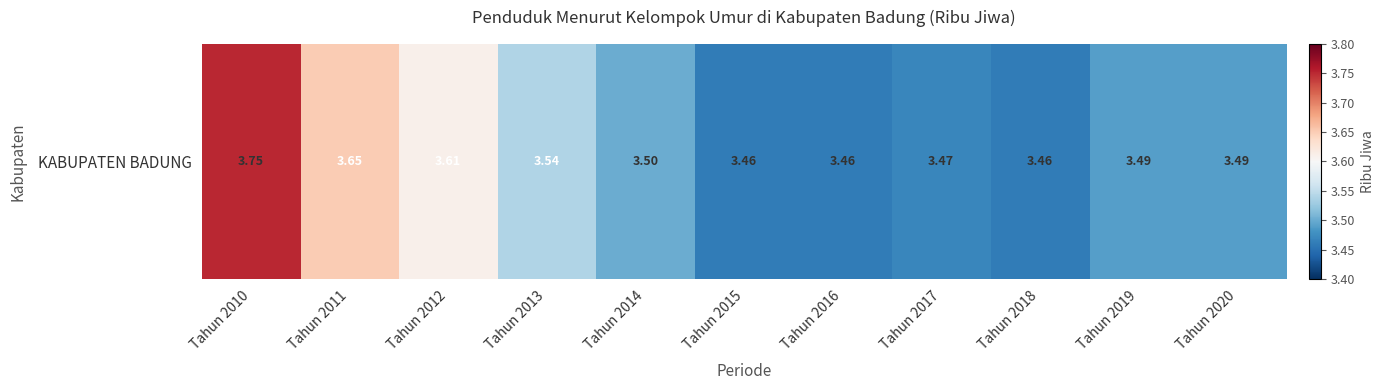

List the labels in order of value, largest first.

Tahun 2010, Tahun 2011, Tahun 2012, Tahun 2013, Tahun 2014, Tahun 2019, Tahun 2020, Tahun 2017, Tahun 2015, Tahun 2016, Tahun 2018